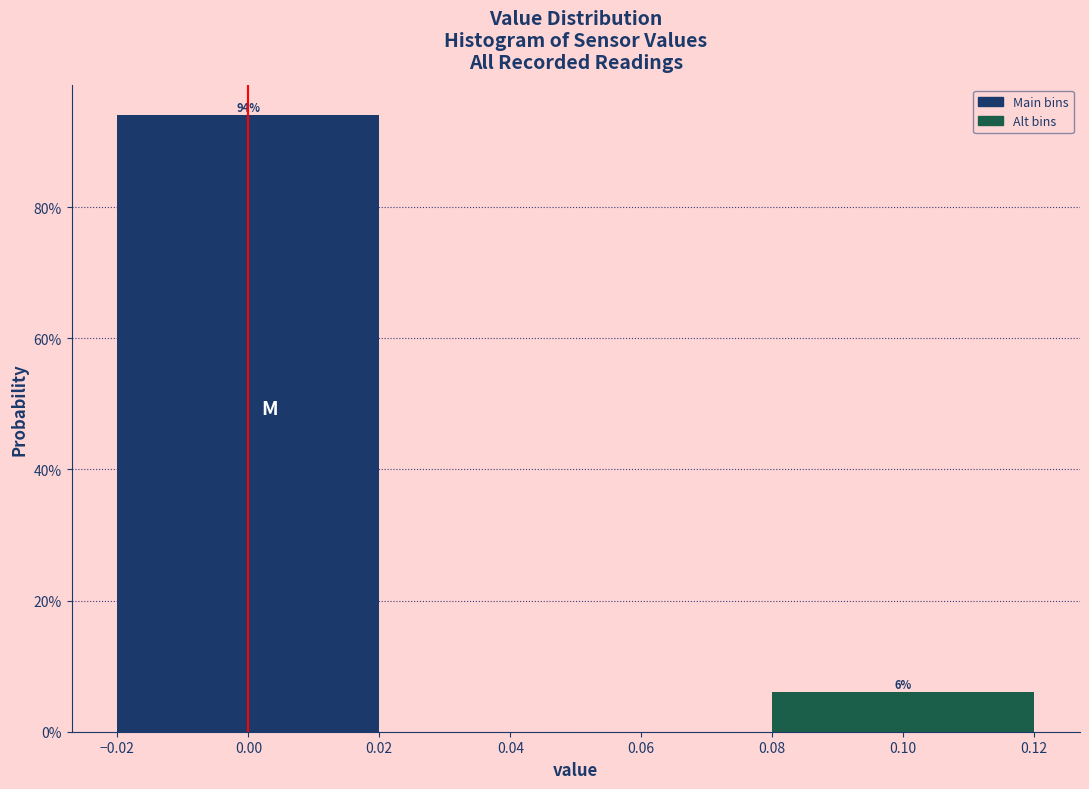

Are the bars horizontal?

No